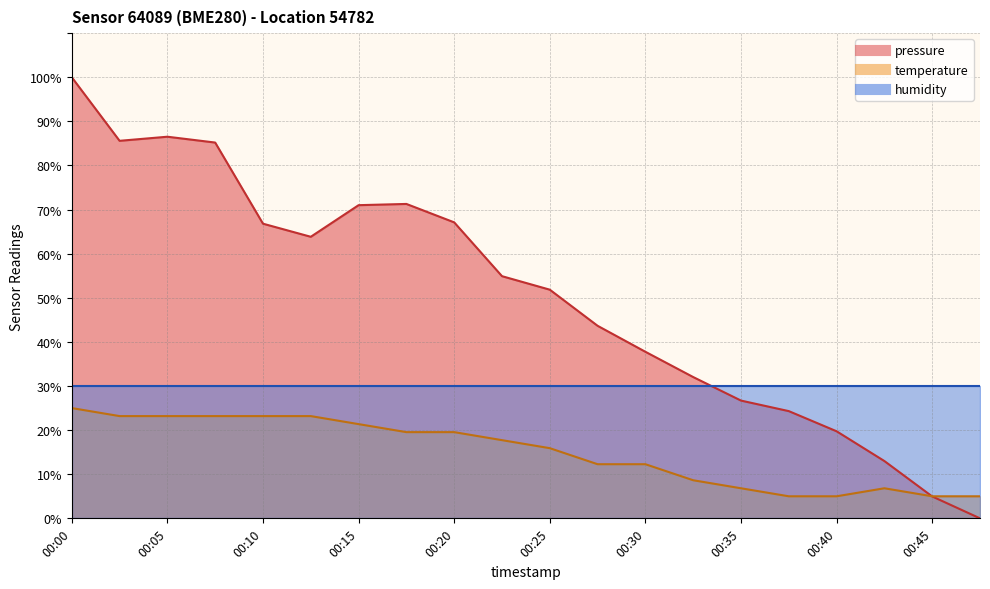

At which category is the sum across all series the highest?

00:00